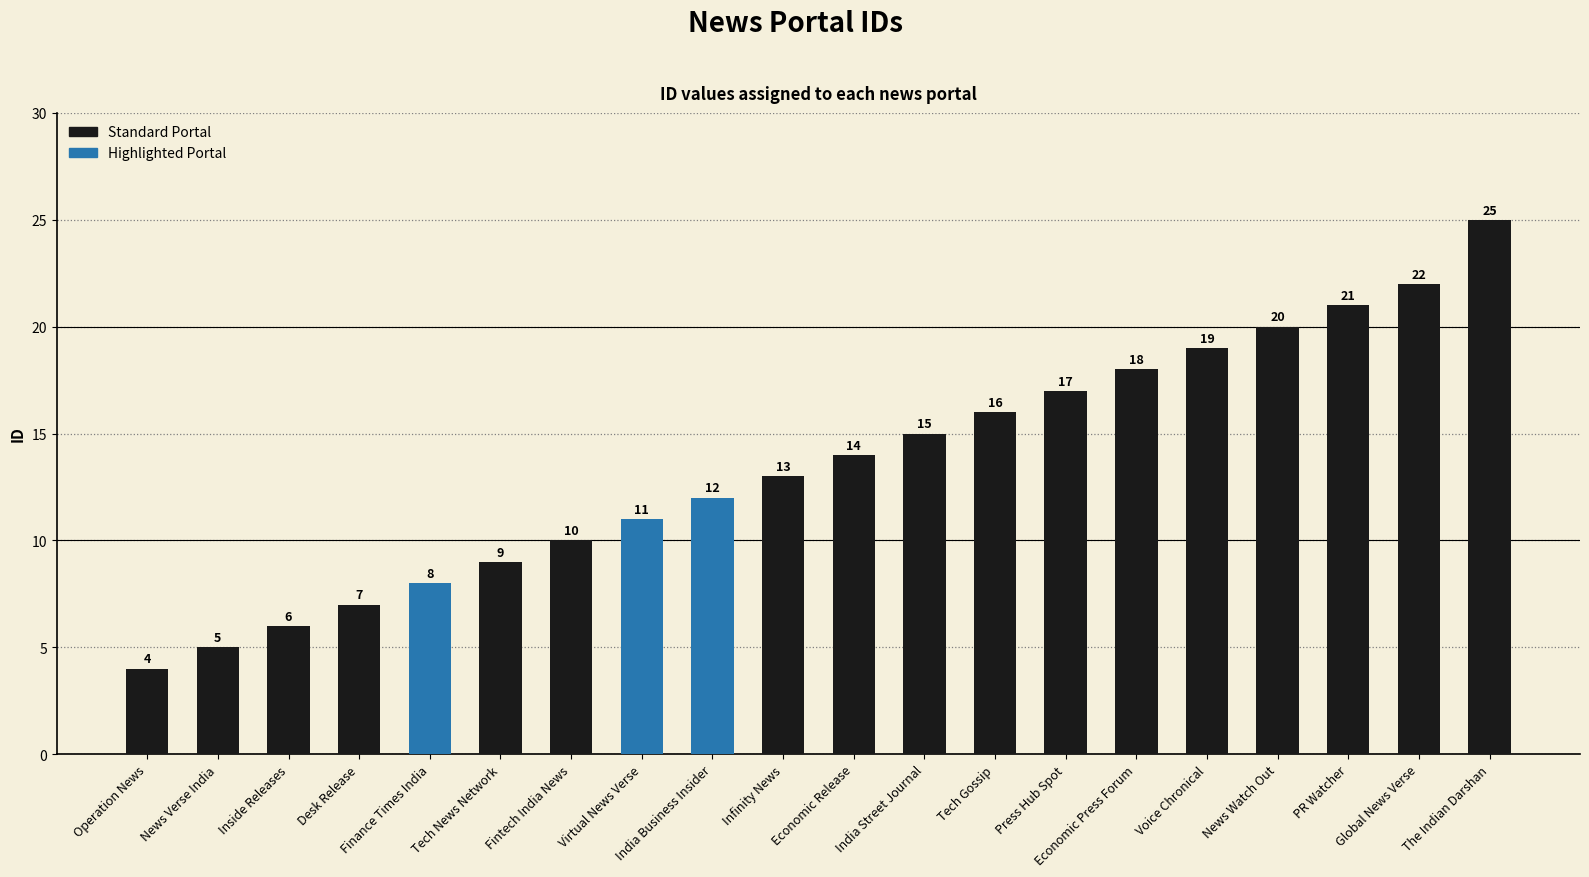

Does the chart contain stacked bars?

No